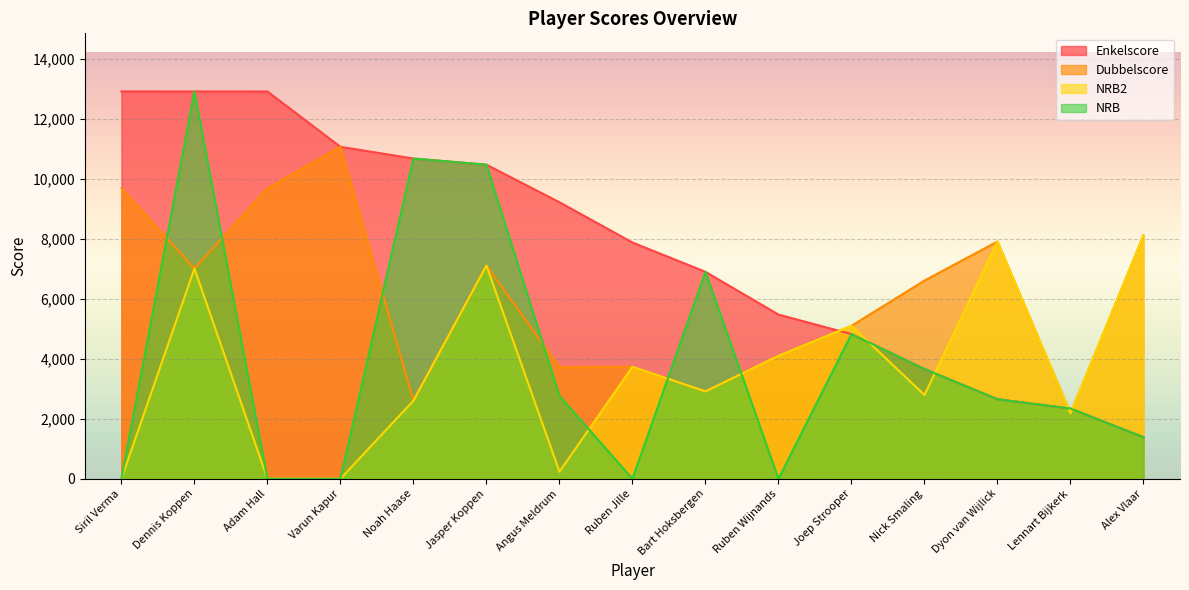

What is the spread (max minus min) of values at Jasper Koppen?

3359.5